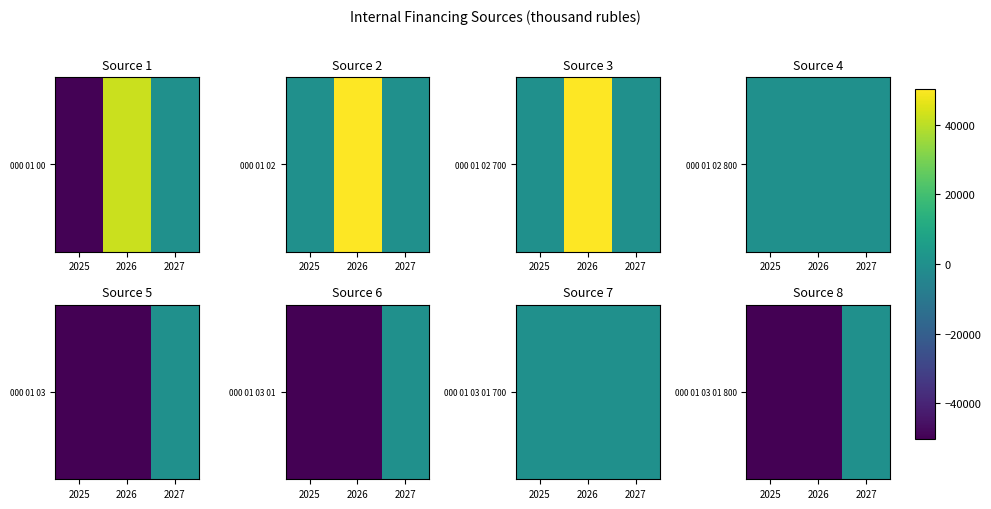

Reading left to right, extract all data points from this chart.

2025=-50250	2026=-50250	2027=0